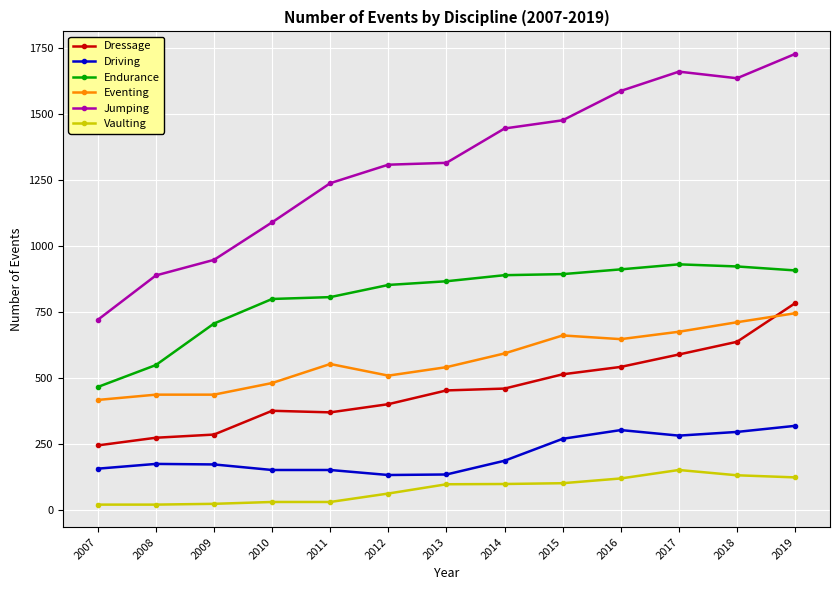

Which series changed the most between 2017 and 2019?

Dressage